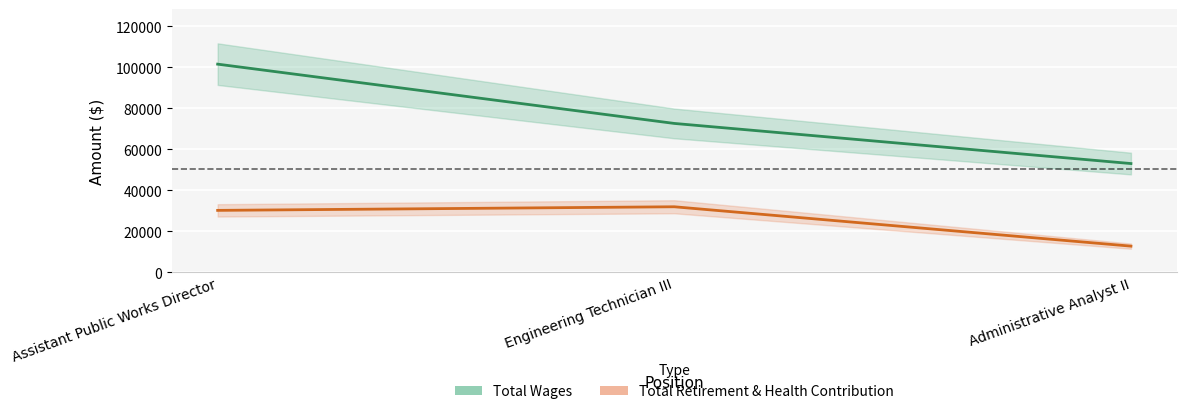

What is the sum of the Total Wages values at Administrative Analyst II and Assistant Public Works Director?

154392